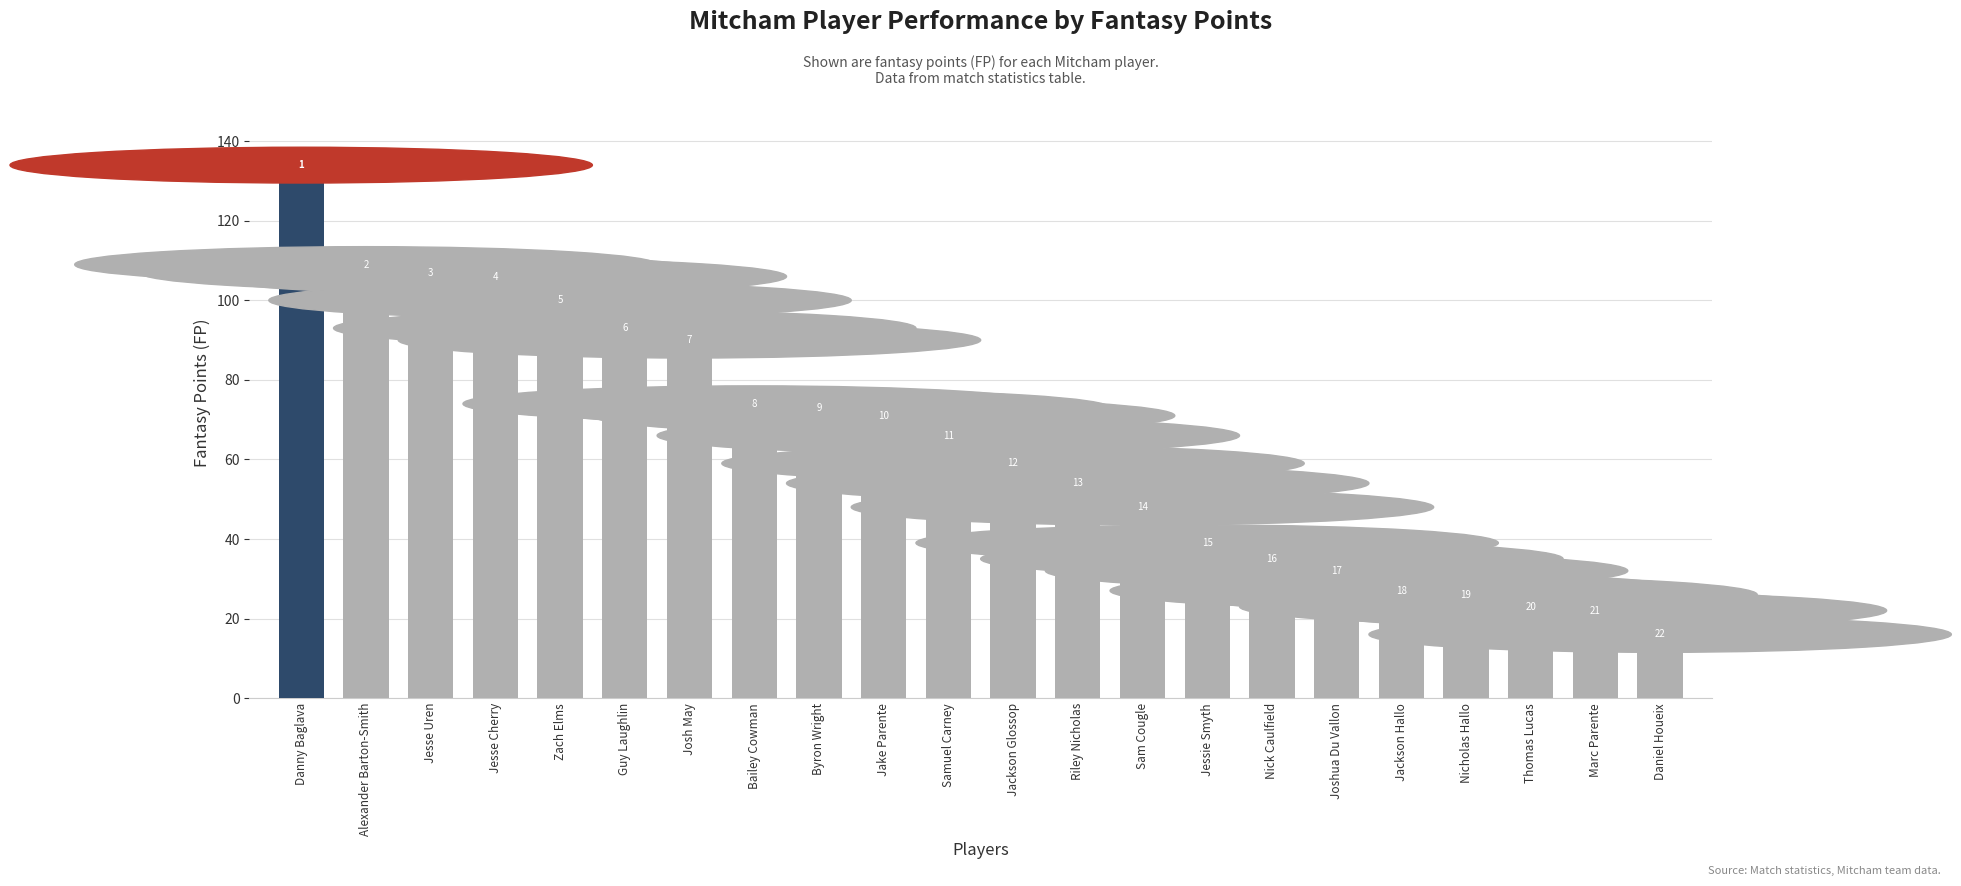

How many bars are there in total?

22